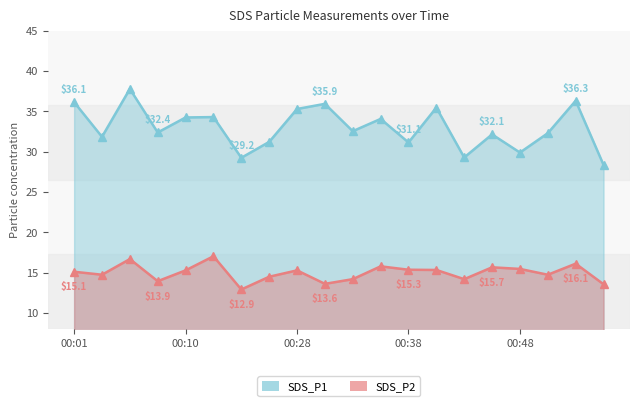

Between 10 and 13, which series saw the biggest shift?

SDS_P1